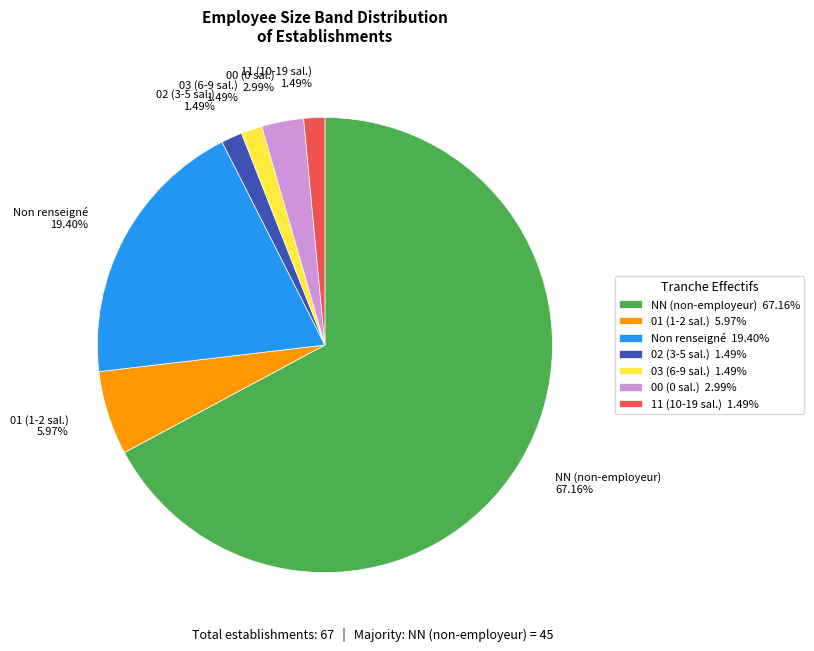

How many segments does this pie chart have?

7